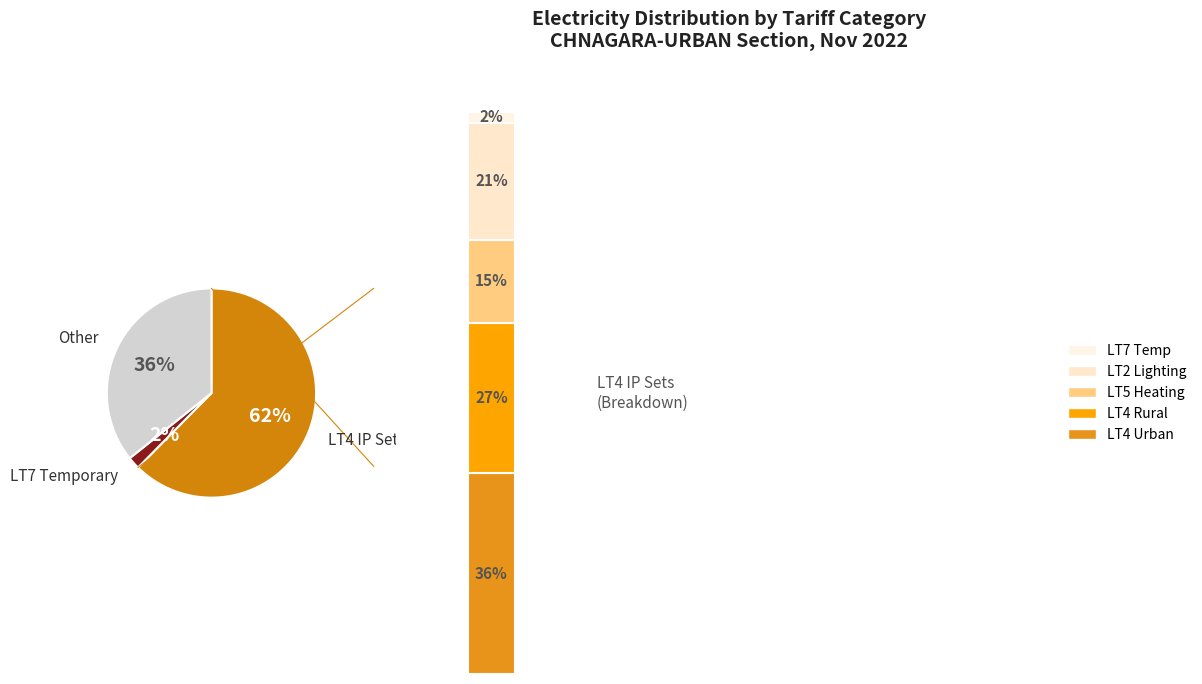

What is the change in value from LT5 Heating Power to LT2 Lighting?

+72799.6